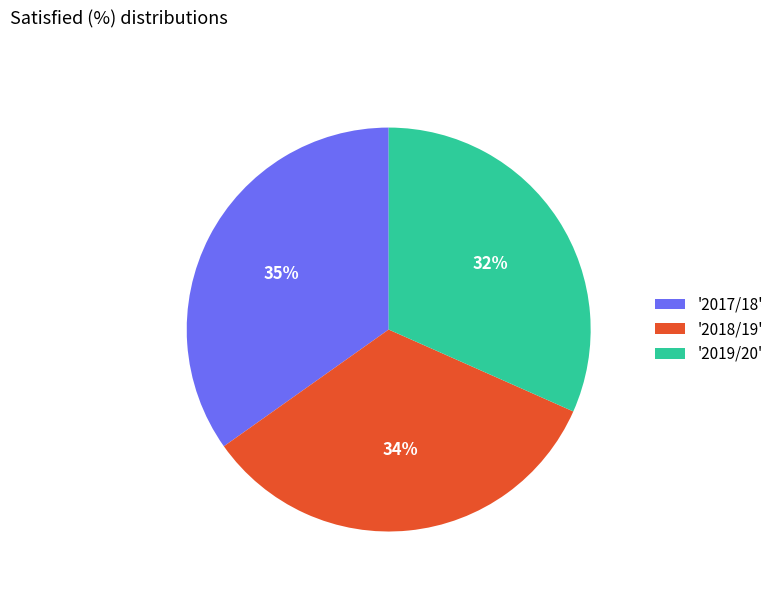

Which category has the biggest portion of the pie?

'2017/18'